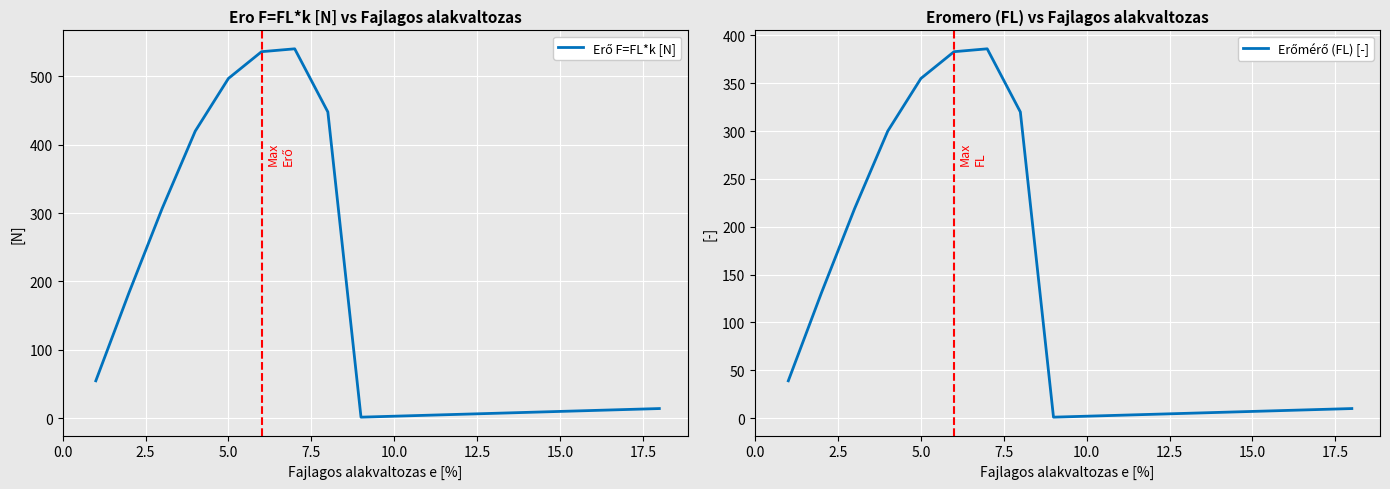

How many values in the Erő F=FL*k [N] series are below 14?

9